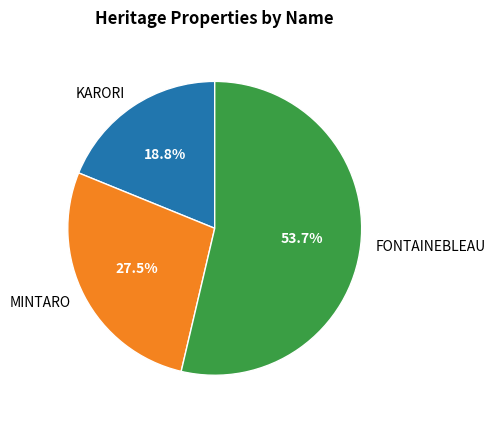

What percentage is NOT represented by KARORI?

81.2%